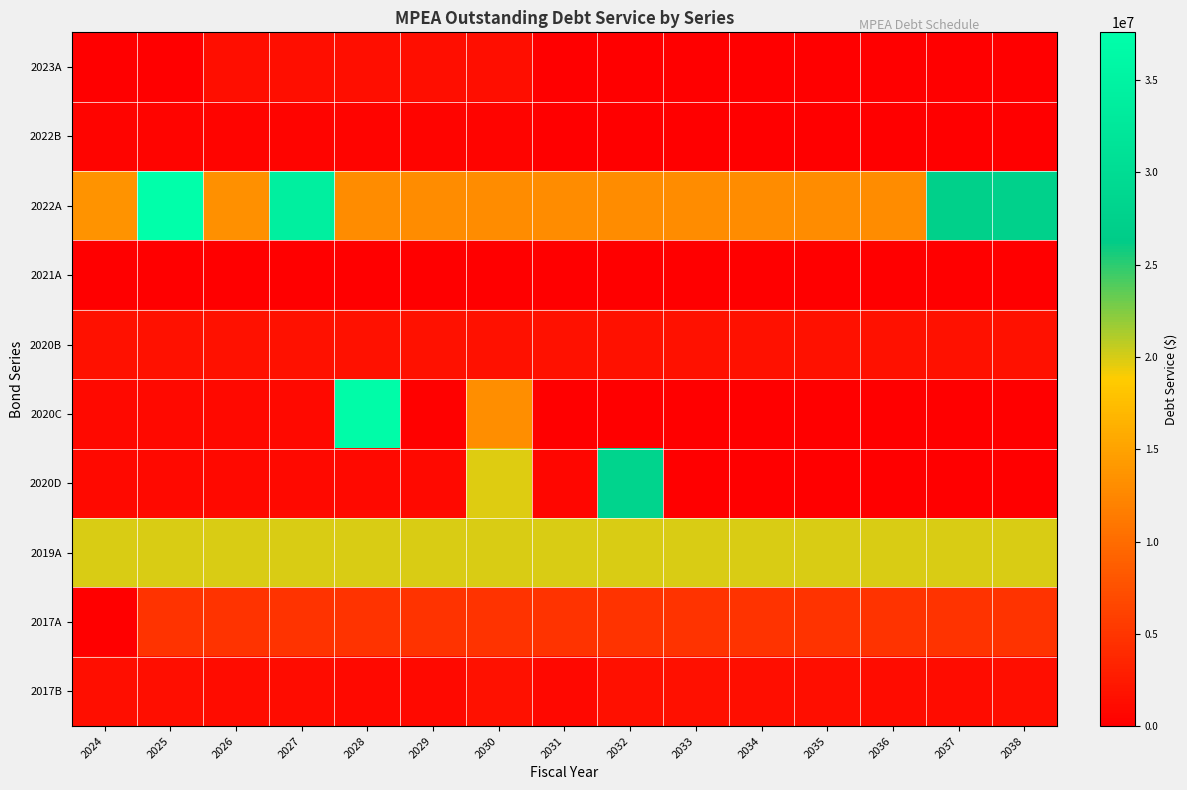

Reading left to right, transcribe all the data shown in this chart.

2023A: 2024=0.0	2025=0.0	2026=1448375.0	2027=1448375.0	2028=1448375.0	2029=1448375.0	2030=1448375.0	2031=0.0	2032=0.0	2033=0.0	2034=0.0	2035=0.0	2036=0.0	2037=0.0	2038=0.0
2022B: 2024=586125.0	2025=586125.0	2026=586125.0	2027=586125.0	2028=586125.0	2029=586125.0	2030=586125.0	2031=0.0	2032=0.0	2033=0.0	2034=0.0	2035=0.0	2036=0.0	2037=0.0	2038=0.0
2022A: 2024=13643600.0	2025=37593600.0	2026=13284350.0	2027=34114350.0	2028=12971900.0	2029=12971900.0	2030=12971900.0	2031=12971900.0	2032=12971900.0	2033=12971900.0	2034=12971900.0	2035=12971900.0	2036=12971900.0	2037=27246900.0	2038=27521900.0
2021A: 2024=0.0	2025=0.0	2026=0.0	2027=0.0	2028=0.0	2029=0.0	2030=0.0	2031=0.0	2032=0.0	2033=0.0	2034=0.0	2035=0.0	2036=0.0	2037=0.0	2038=0.0
2020B: 2024=1637750.0	2025=1637750.0	2026=1637750.0	2027=1637750.0	2028=1637750.0	2029=1637750.0	2030=1637750.0	2031=1637750.0	2032=1637750.0	2033=1637750.0	2034=1637750.0	2035=1637750.0	2036=1637750.0	2037=1637750.0	2038=1637750.0
2020C: 2024=976778.9	2025=976778.9	2026=976778.9	2027=976778.9	2028=36971778.9	2029=264977.8	2030=13174977.8	2031=0.0	2032=0.0	2033=0.0	2034=0.0	2035=0.0	2036=0.0	2037=0.0	2038=0.0
2020D: 2024=976971.2	2025=976971.2	2026=976971.2	2027=976971.2	2028=976971.2	2029=976971.2	2030=19691971.2	2031=592845.8	2032=28147845.8	2033=0.0	2034=0.0	2035=0.0	2036=0.0	2037=0.0	2038=0.0
2019A: 2024=19862625.0	2025=19862625.0	2026=19862625.0	2027=19862625.0	2028=19862625.0	2029=19862625.0	2030=19862625.0	2031=19862625.0	2032=19862625.0	2033=19862625.0	2034=19862625.0	2035=19862625.0	2036=19862625.0	2037=19862625.0	2038=19862625.0
2017A: 2024=0.0	2025=4750125.0	2026=4750125.0	2027=4750125.0	2028=4750125.0	2029=4750125.0	2030=4750125.0	2031=4750125.0	2032=4750125.0	2033=4750125.0	2034=4750125.0	2035=4750125.0	2036=4750125.0	2037=4750125.0	2038=4750125.0
2017B: 2024=1460250.0	2025=1460250.0	2026=1320000.0	2027=1320000.0	2028=911875.0	2029=911875.0	2030=1646001.2	2031=864875.0	2032=1574626.2	2033=1499751.2	2034=1420751.2	2035=1343083.8	2036=1261538.8	2037=1176116.2	2038=1343083.8